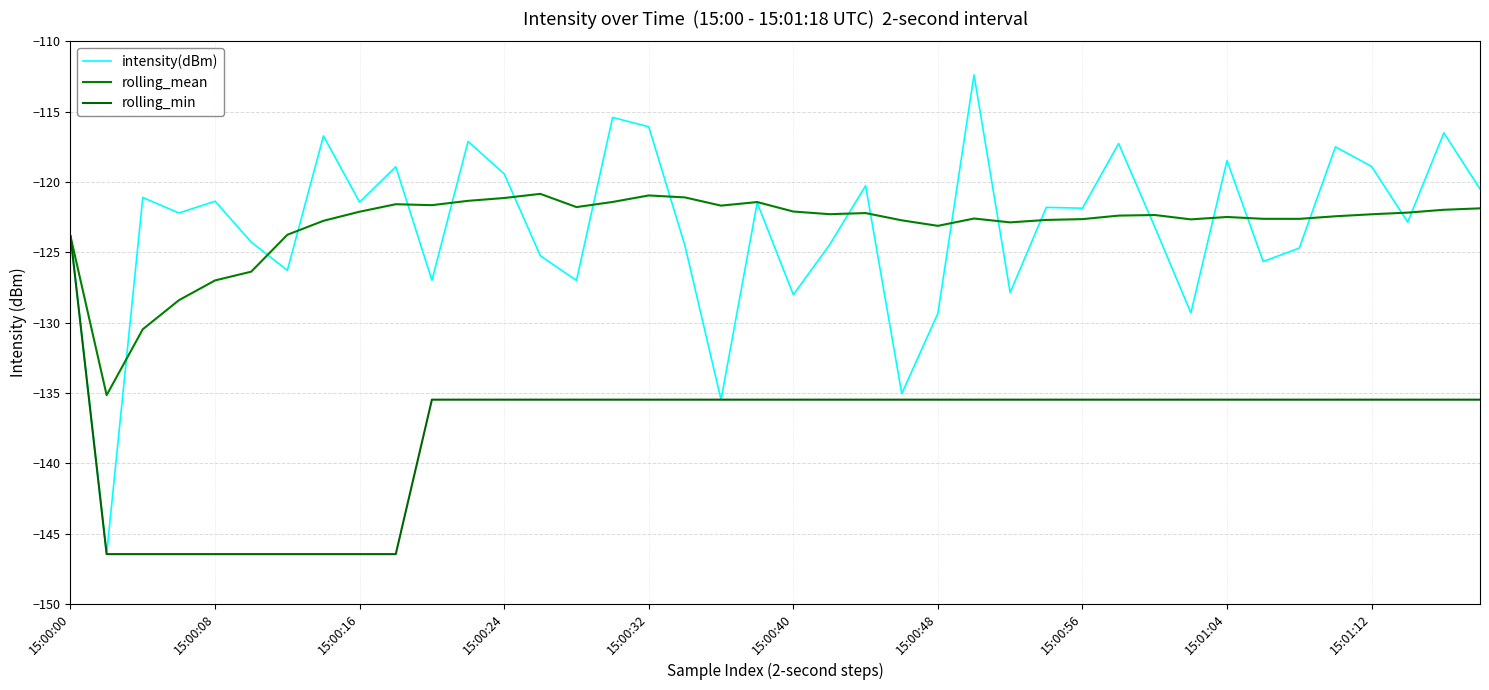

How many lines are shown in the chart?

3